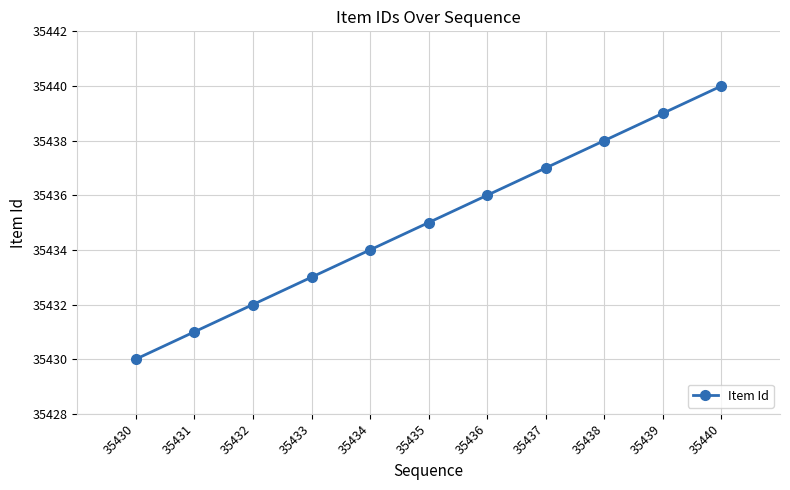

What is the ratio of the value at 35440 to the value at 35437?

1.0